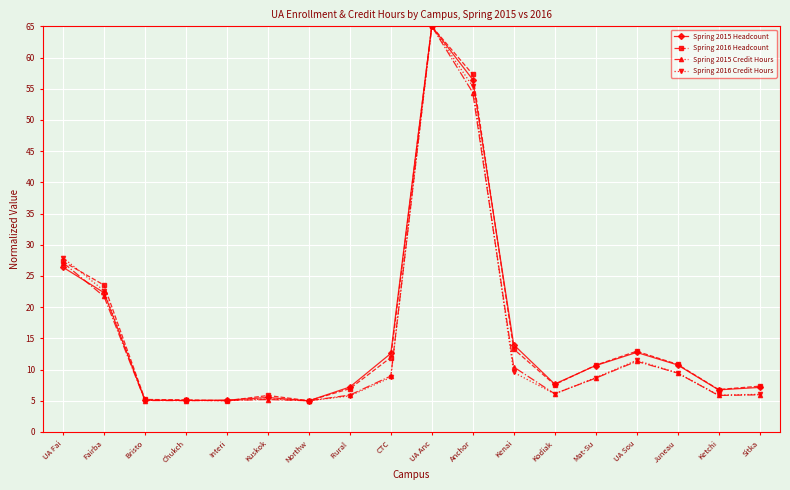

How many categories are shown in the chart?

18